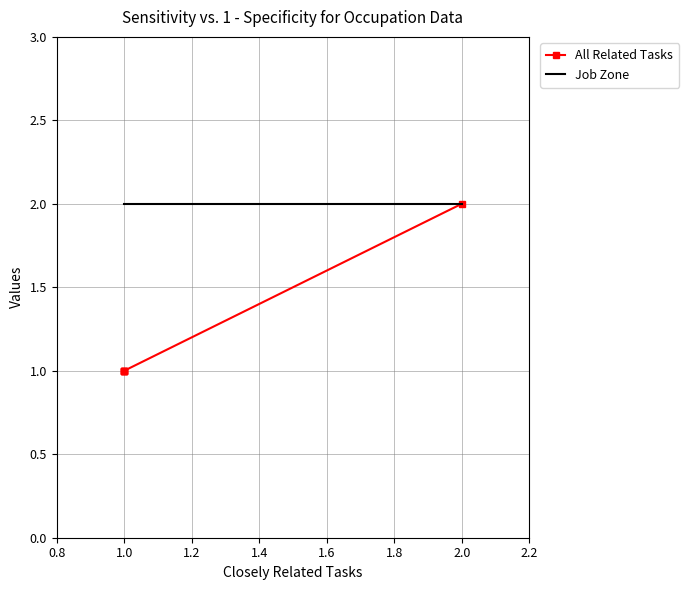

What is the label of the 4th point from the right?

1.0